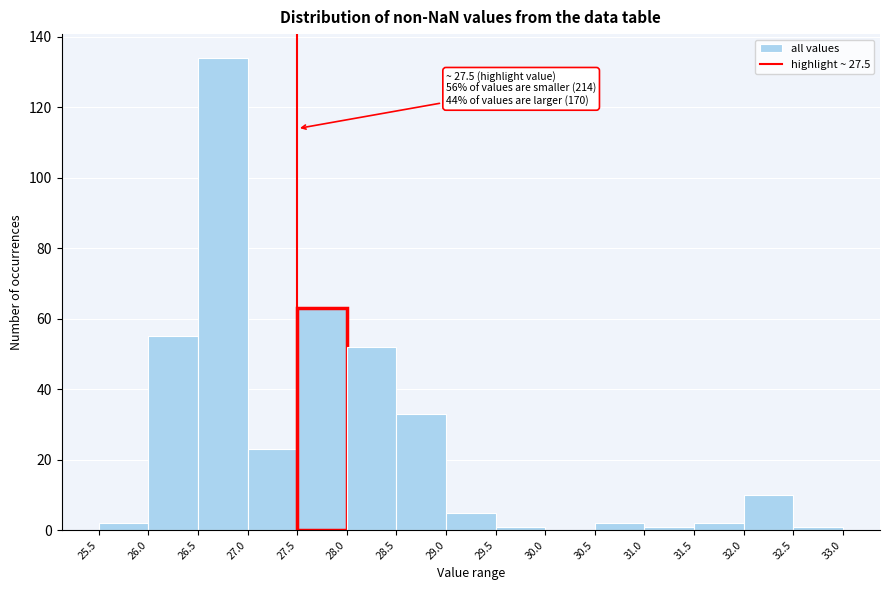

Which range on the x-axis has the tallest bar?

26.5 to 27.0